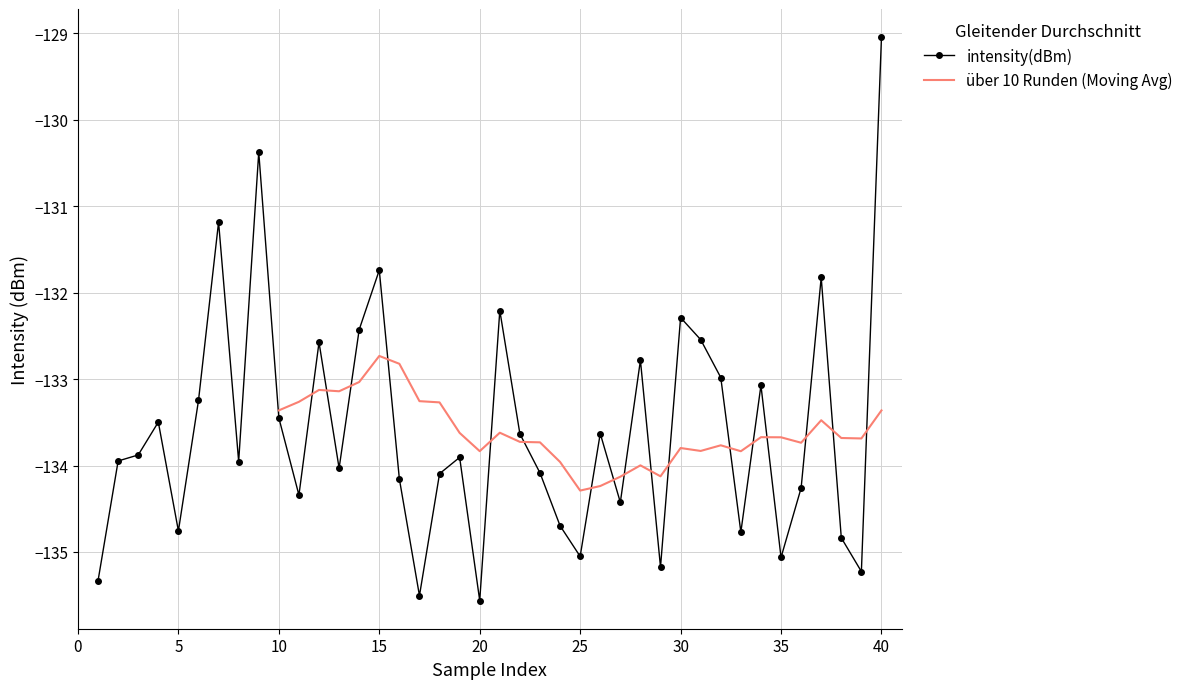

How many points are higher than both their immediate neighbors (excluding endpoints)?

12